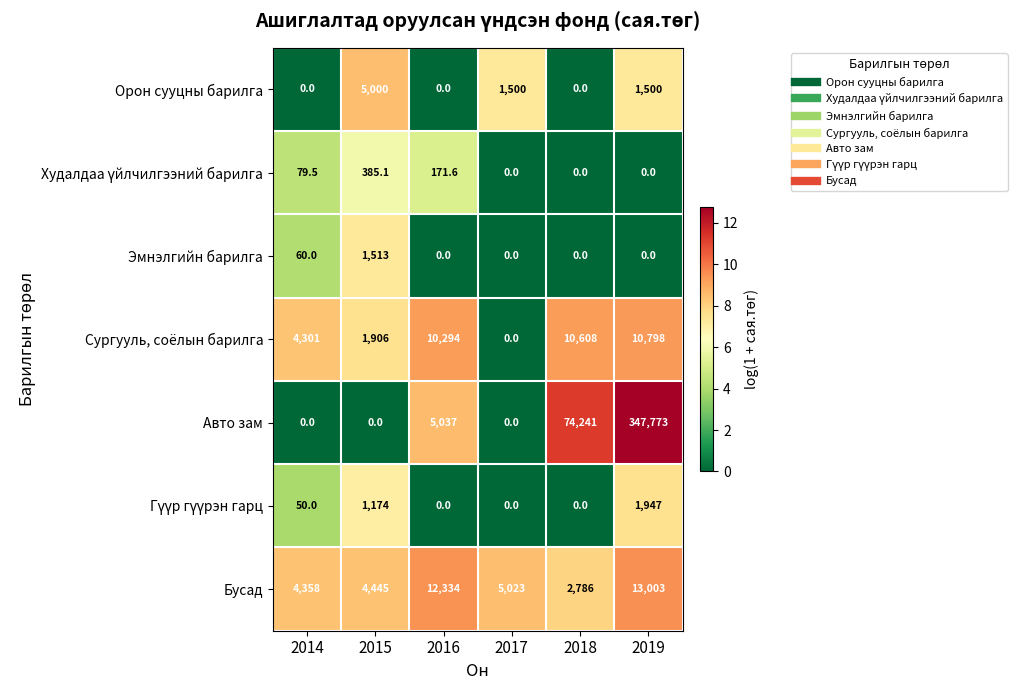

At how many categories does at least one series exceed 4?

6